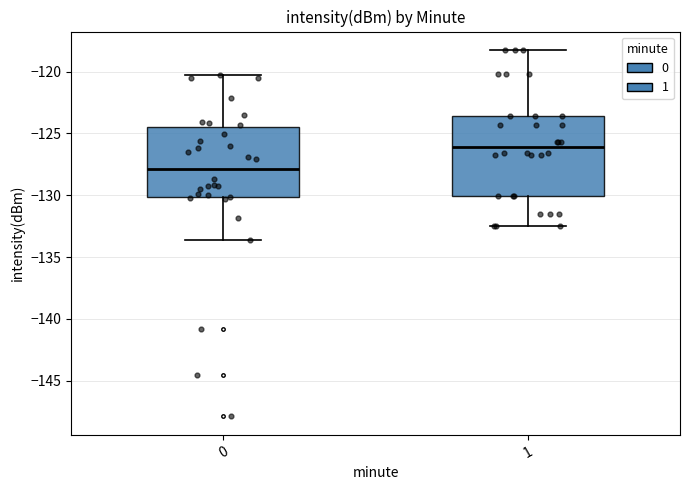

Reading left to right, read every box against the y-axis: the position of its median line, the range the box covers, and the ends of its whiskers. The values are not printed on the chart, so give them approximately, as read against the axis.

0: median -128.0, box -130.0 to -124.5, whiskers -133.5 to -120.5
1: median -126.0, box -130.0 to -123.5, whiskers -132.5 to -118.0